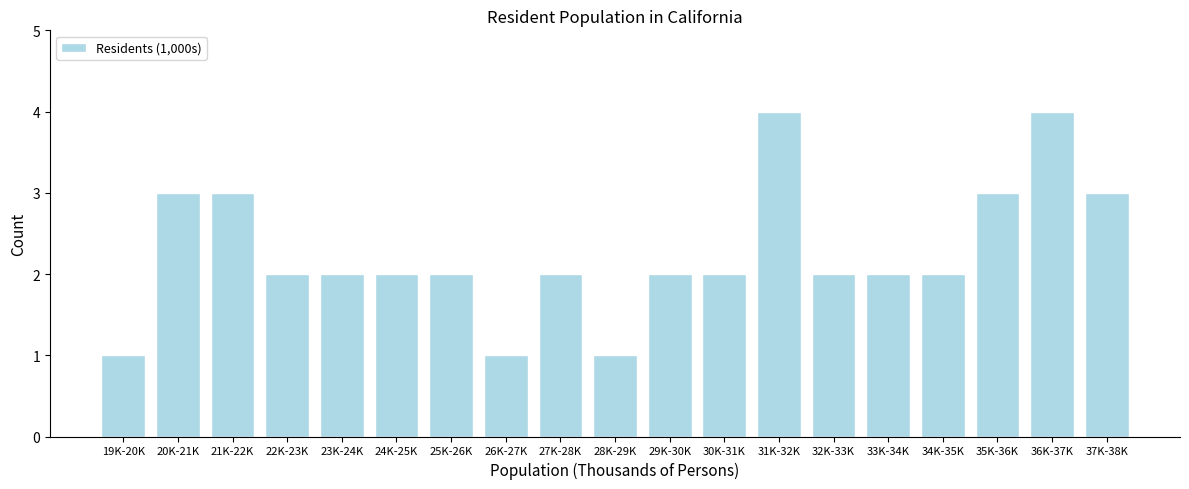

Reading left to right, list all the values displayed in this chart.

1	3	3	2	2	2	2	1	2	1	2	2	4	2	2	2	3	4	3